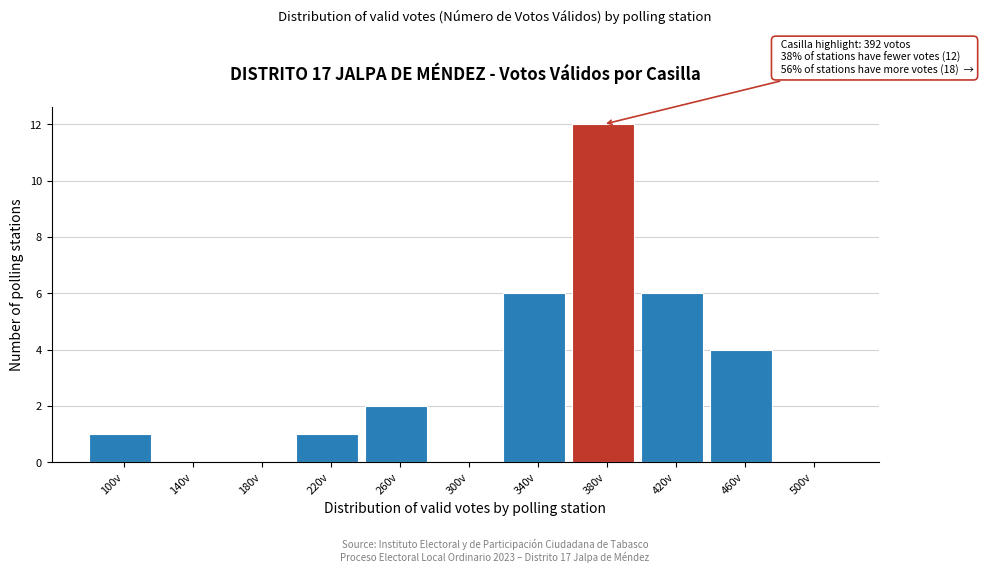

Reading left to right, transcribe all the data shown in this chart.

100v=1	140v=0	180v=0	220v=1	260v=2	300v=0	340v=6	380v=12	420v=6	460v=4	500v=0